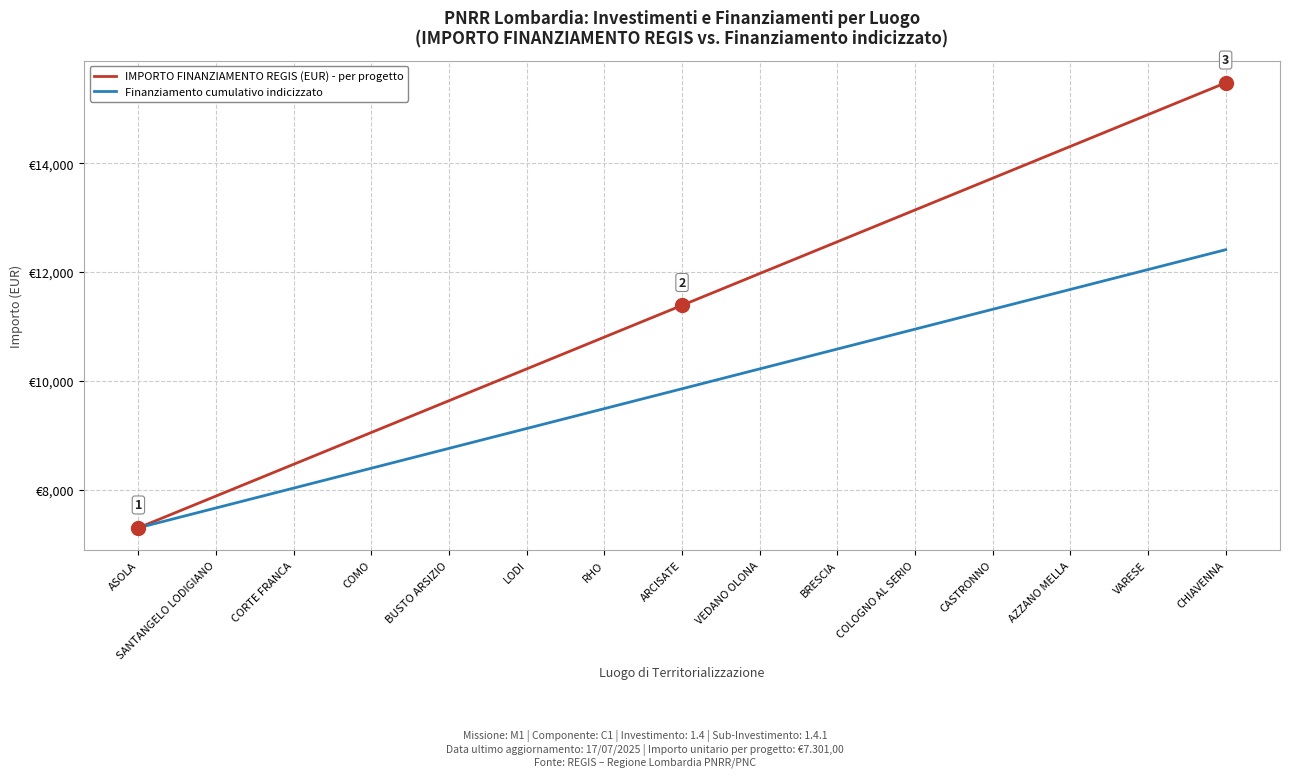

Does the chart have visible grid lines?

Yes